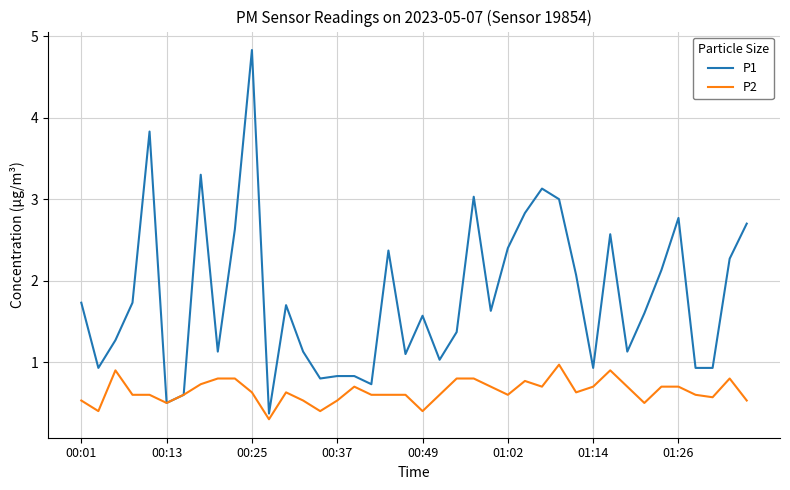

Which series has the largest range (max minus min)?

P1